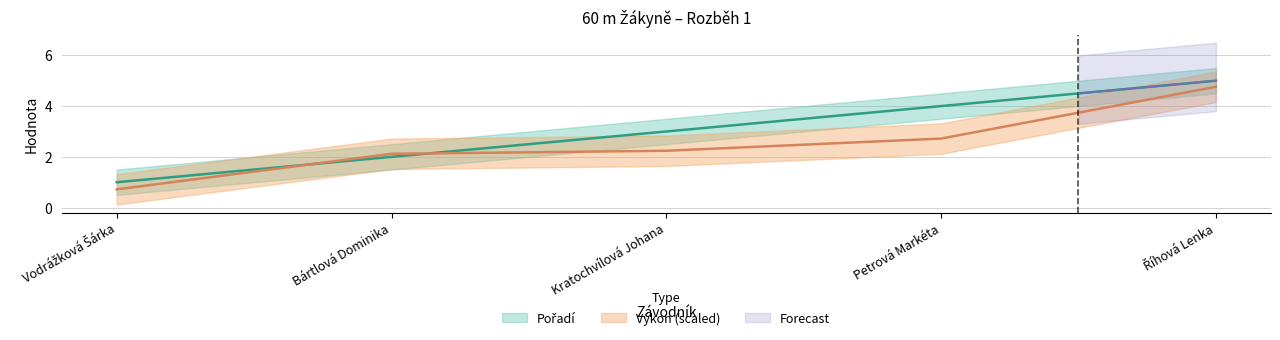

Rank the series at Vodrážková Šárka from highest to lowest value.

Pořadí, Výkon